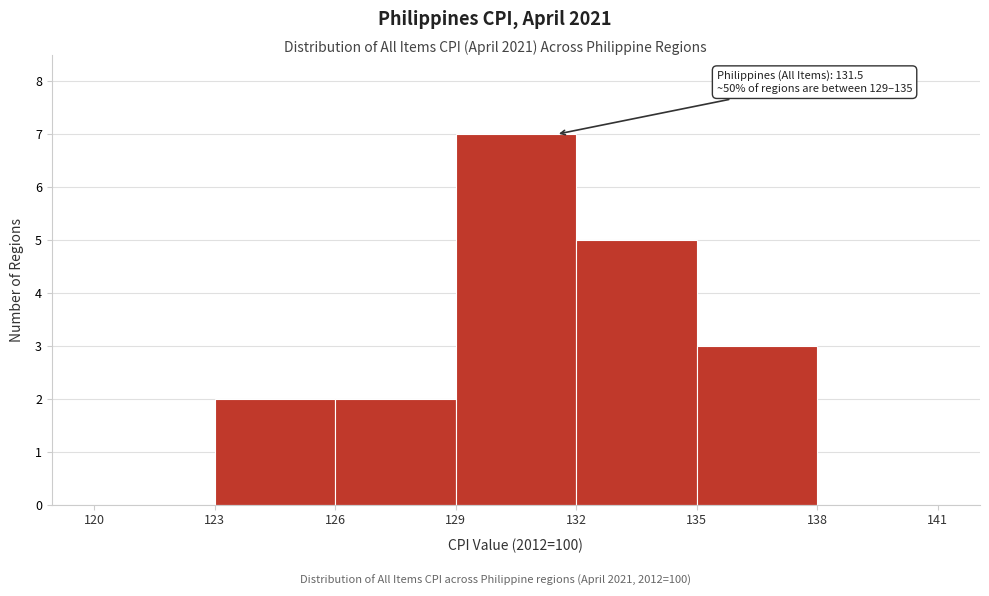

Over which range of the x-axis is the bar tallest?

129 to 132